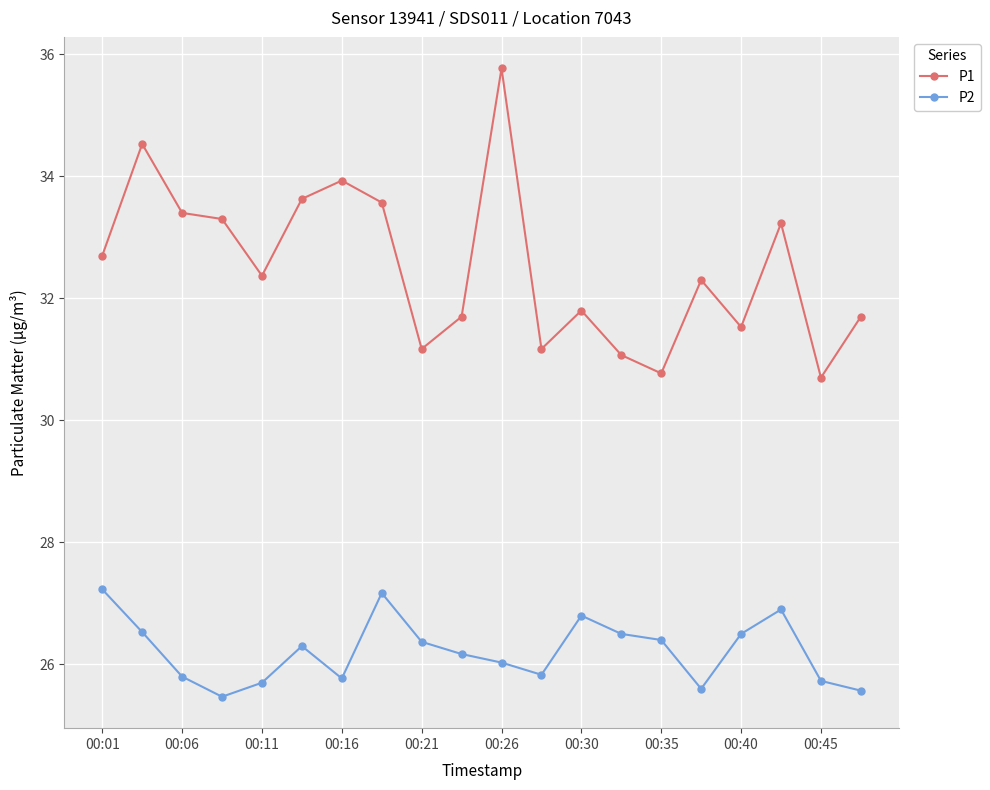

Which series has the largest range (max minus min)?

P1